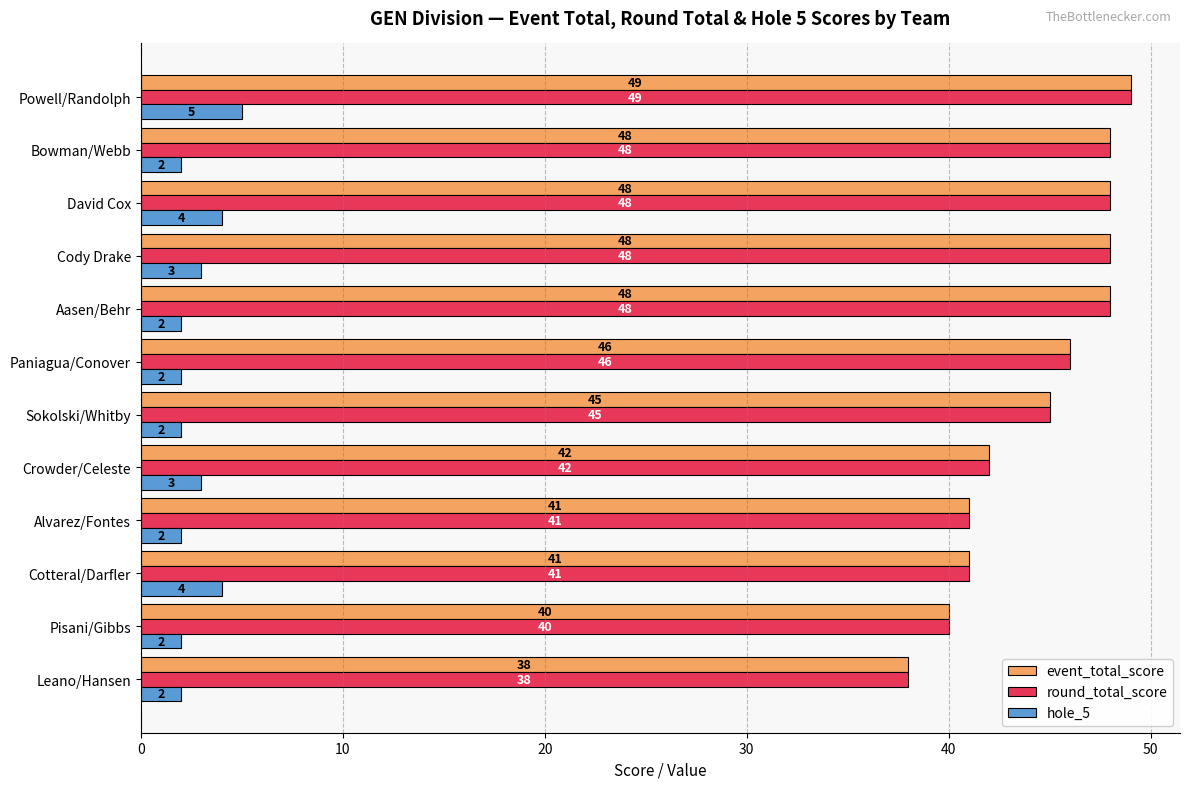

What is the maximum value shown in the chart?

49